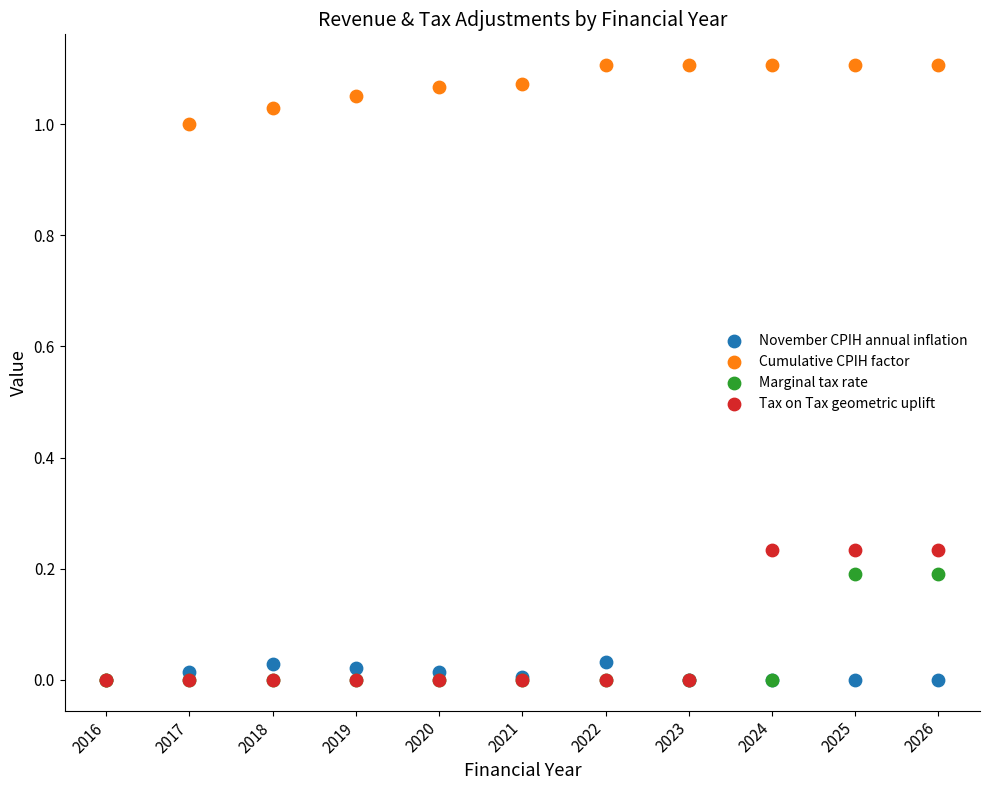

Which series reaches the maximum Y coordinate?

Cumulative CPIH factor